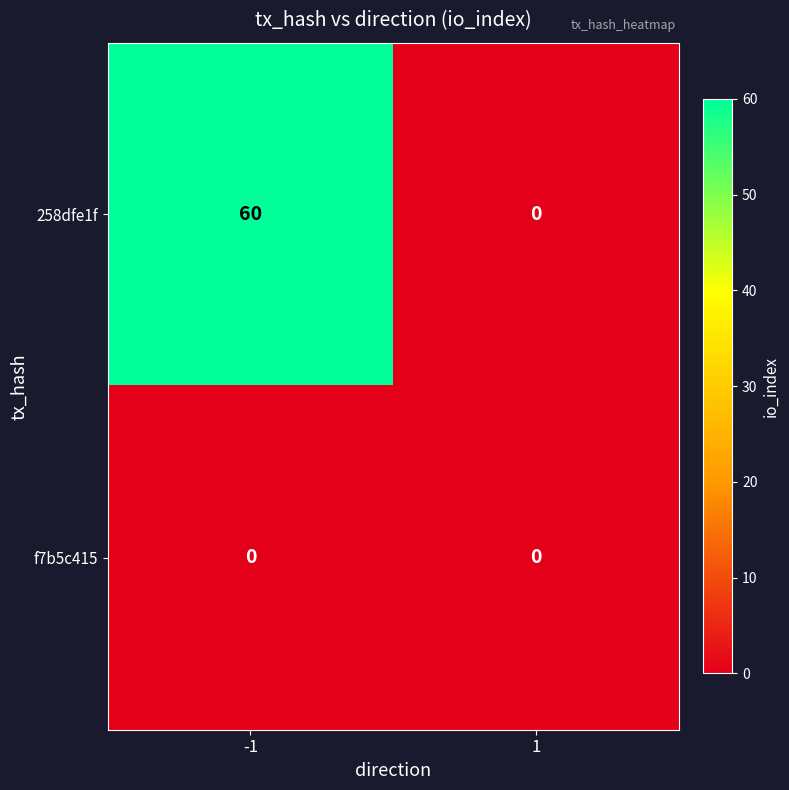

Rank the series at -1 from lowest to highest value.

f7b5c415, 258dfe1f